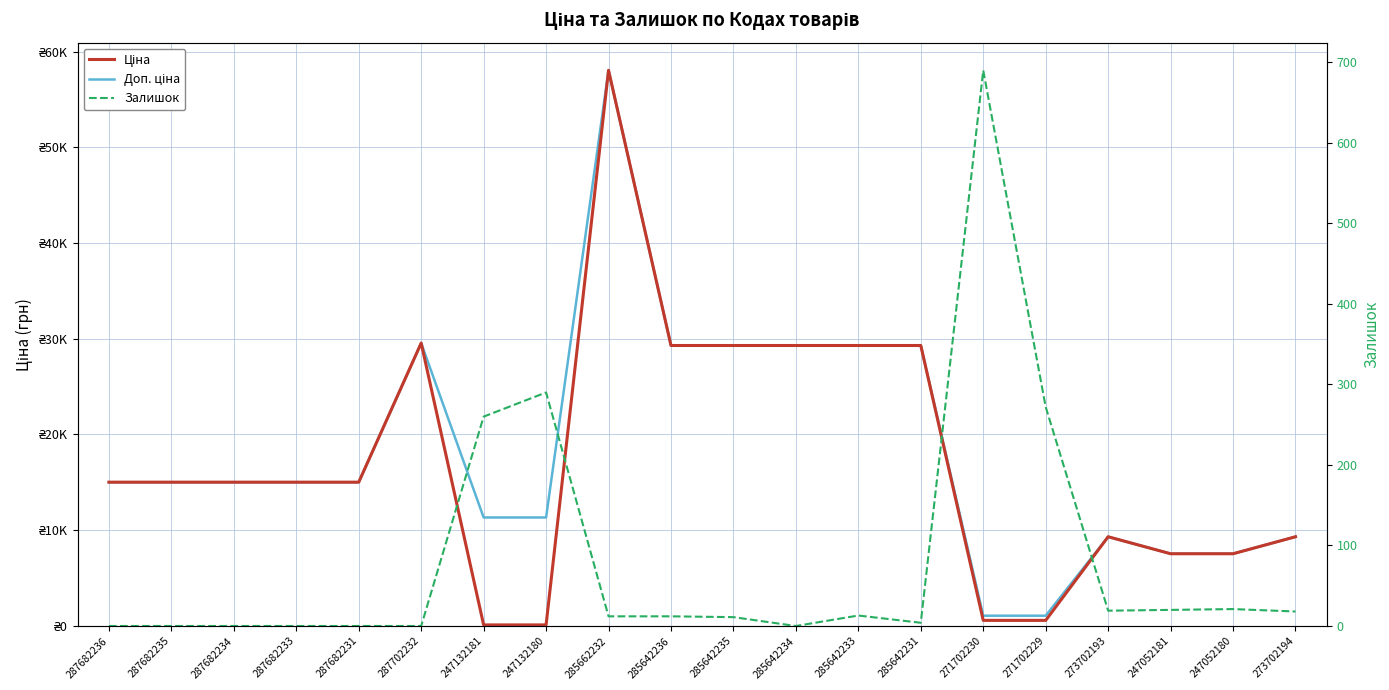

List the labels in order of Доп. ціна value, smallest first.

271702230, 271702229, 247052181, 247052180, 273702193, 273702194, 247132181, 247132180, 287682236, 287682235, 287682234, 287682233, 287682231, 285642236, 285642235, 285642234, 285642233, 285642231, 287702232, 285662232